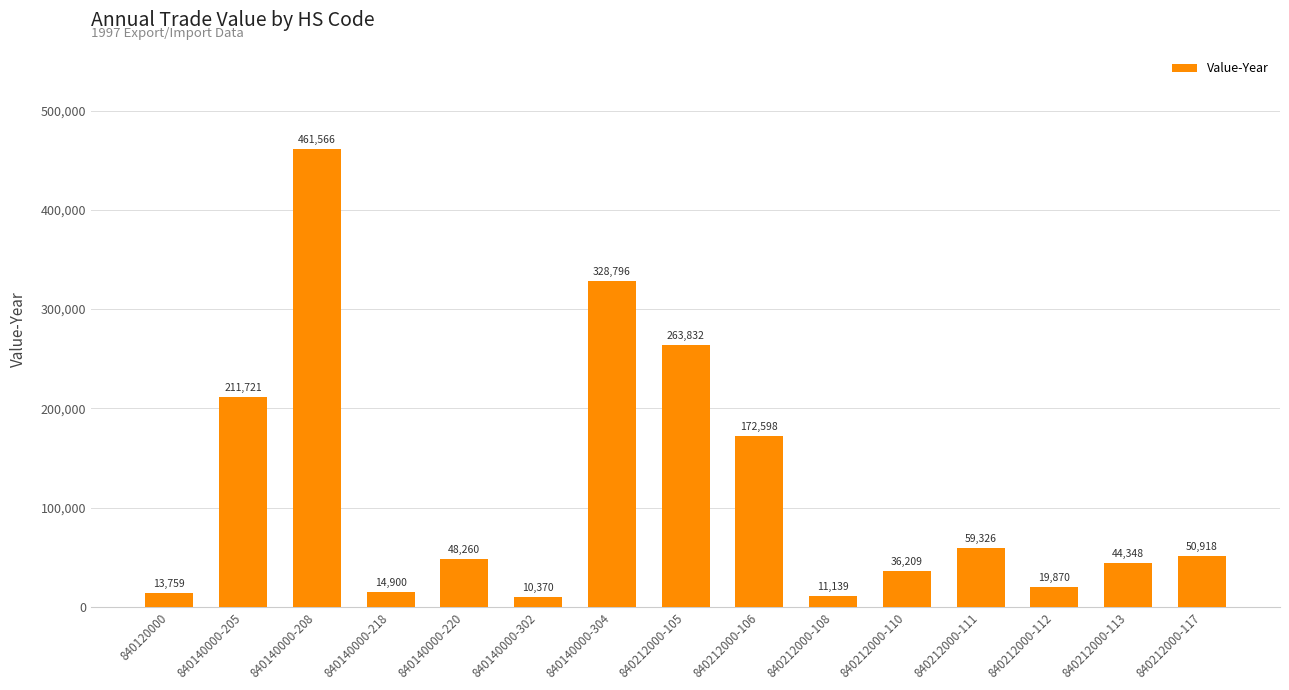

What is the average value?

116507